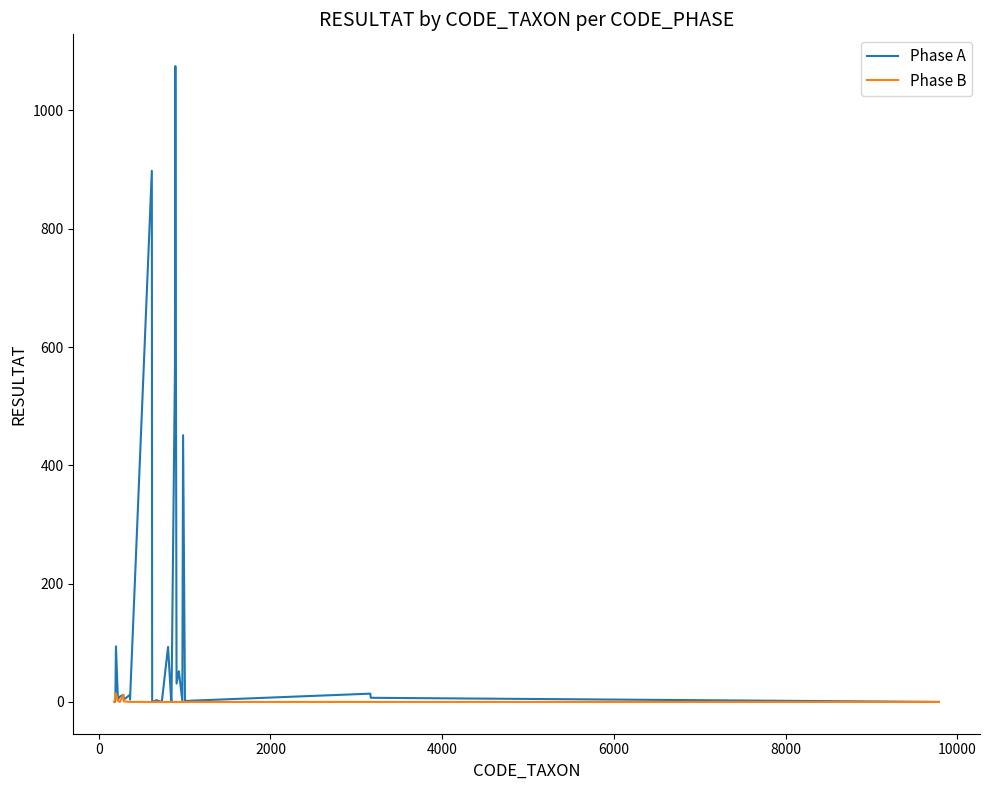

What is the highest value of the Phase A series?

1075